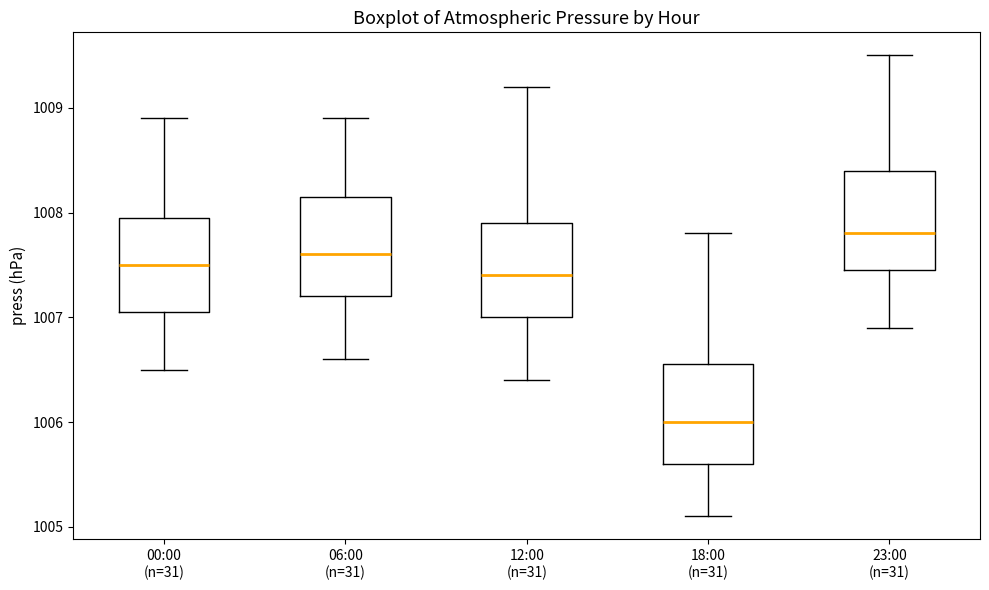

Reading left to right, transcribe this box plot: for each box, give where its median line is, the range the box spans, and where its two whiskers end, as read against the y-axis. The values are not printed on the chart, so give them approximately, as read against the axis.

00:00 (n=31): median 1007.5, box 1007.1 to 1008.0, whiskers 1006.5 to 1008.9
06:00 (n=31): median 1007.6, box 1007.2 to 1008.2, whiskers 1006.6 to 1008.9
12:00 (n=31): median 1007.4, box 1007.0 to 1007.9, whiskers 1006.4 to 1009.2
18:00 (n=31): median 1006.0, box 1005.6 to 1006.6, whiskers 1005.1 to 1007.8
23:00 (n=31): median 1007.8, box 1007.5 to 1008.4, whiskers 1006.9 to 1009.5